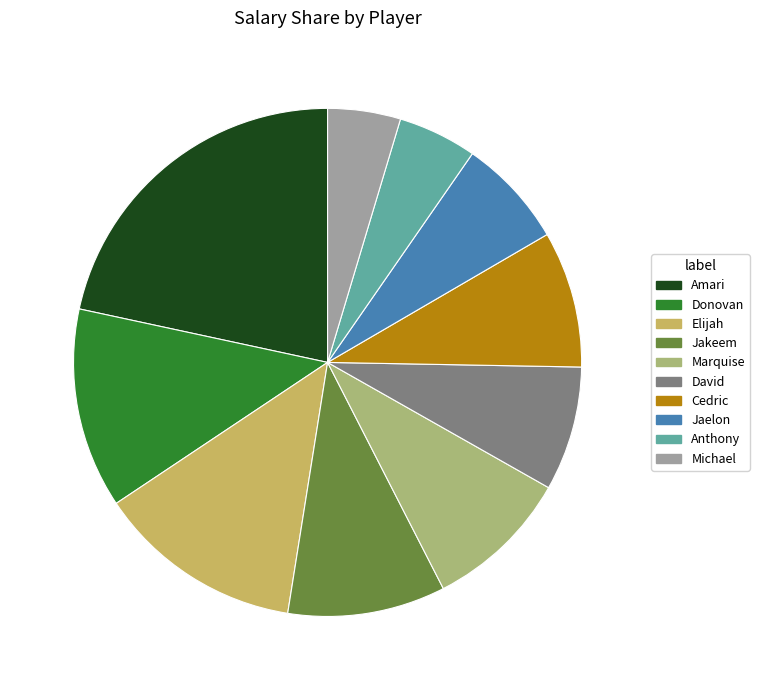

How many slices are in this pie chart?

10